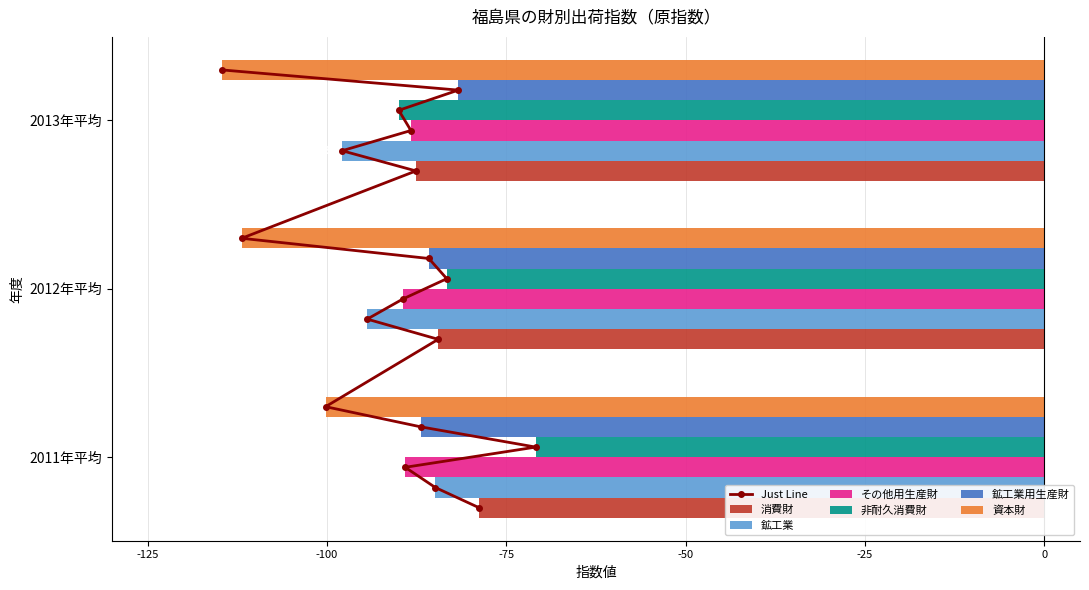

What is the sum of the 資本財 values at 2011年平均 and 2013年平均?

-214.9